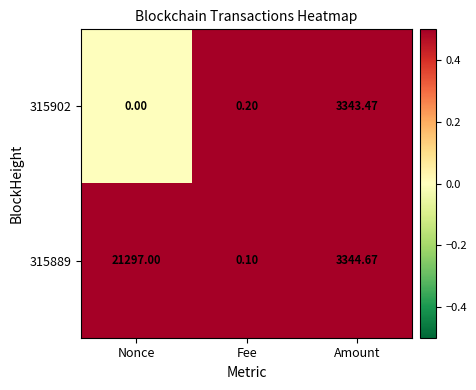

List the labels in order of 315889 value, smallest first.

Fee, Amount, Nonce